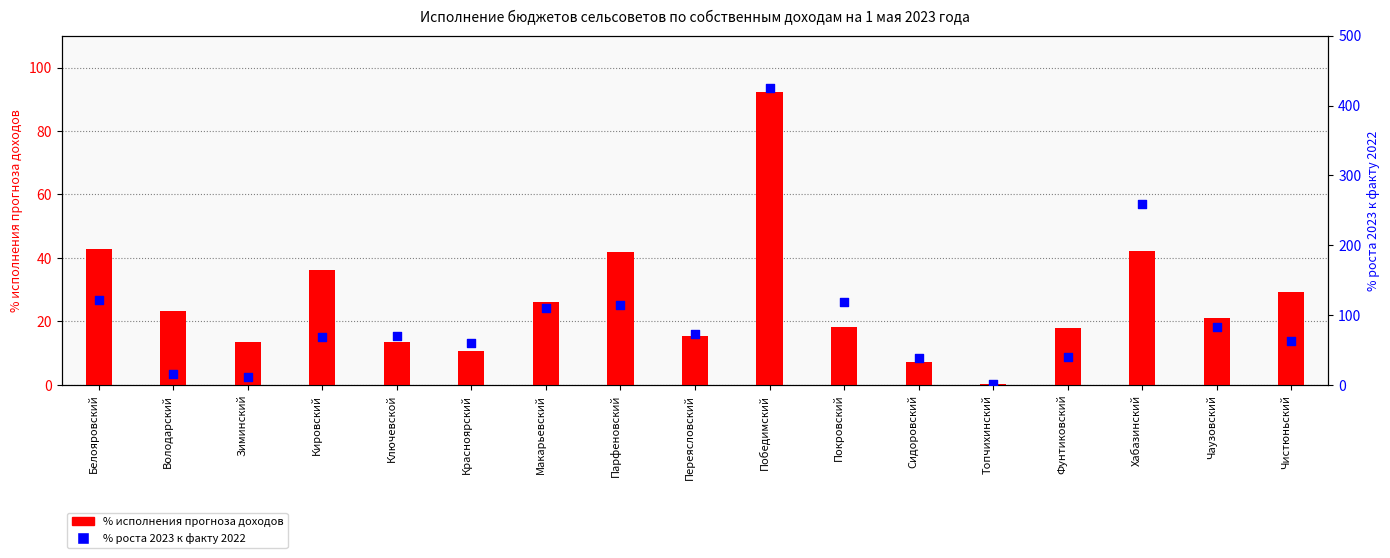

What are all the series names shown in the legend?

% исполнения прогноза доходов, % роста 2023 к факту 2022